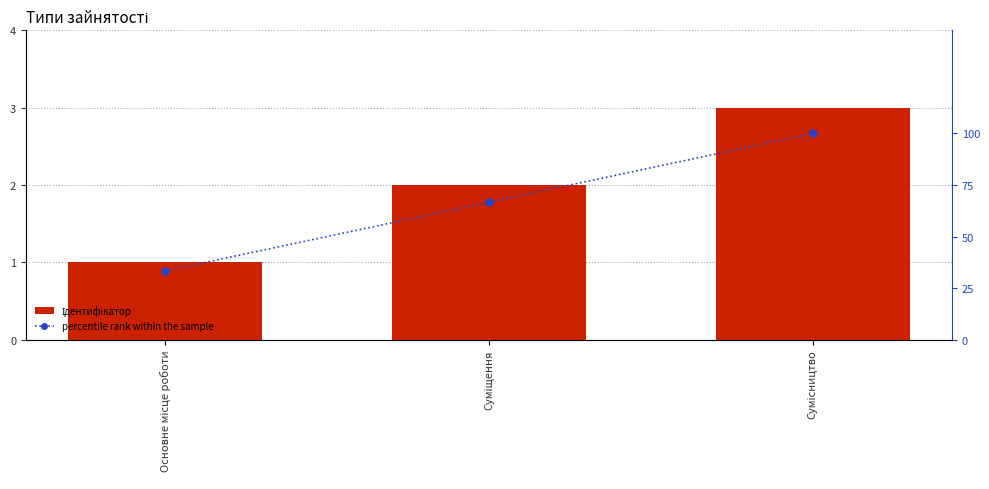

Is the value of percentile rank within the sample at Суміщення greater than the value of Ідентифікатор at Суміщення?

Yes